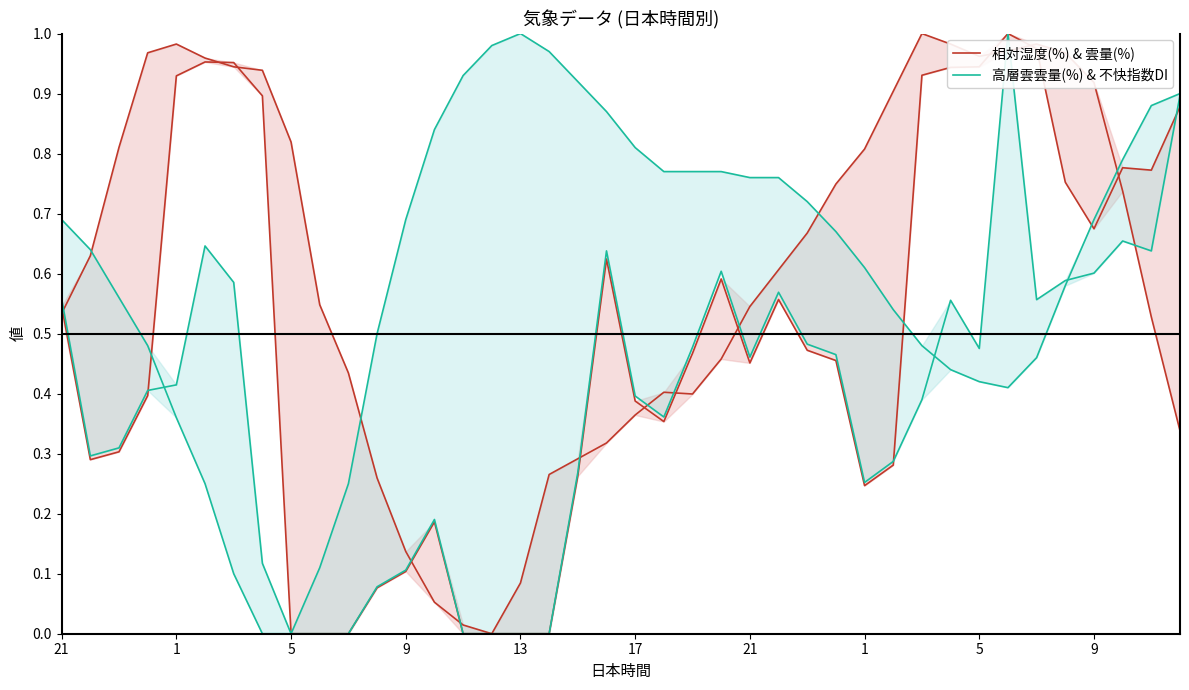

How many data points in 高層雲雲量(%) & 不快指数DI are above 0?

33